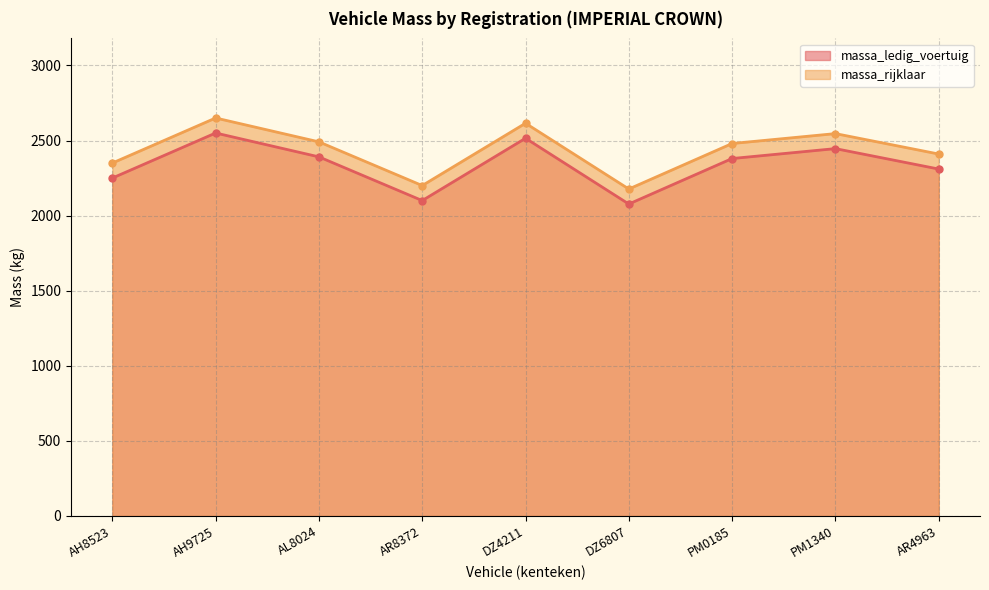

What are all the series names shown in the legend?

massa_ledig_voertuig, massa_rijklaar